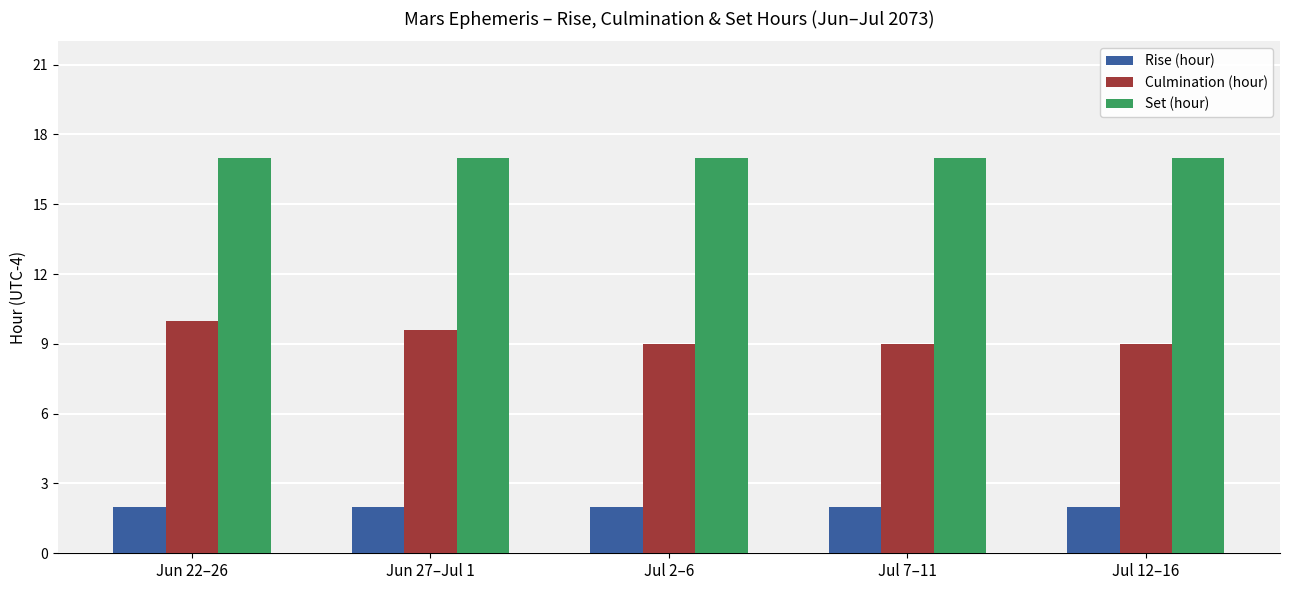

Rank the series at Jun 27–Jul 1 from highest to lowest value.

Set (hour), Culmination (hour), Rise (hour)